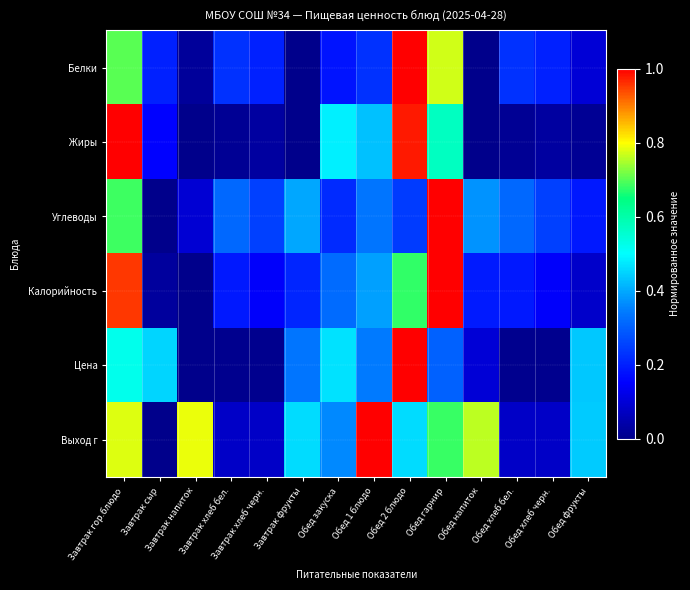

At how many categories does at least one series exceed 0?

14